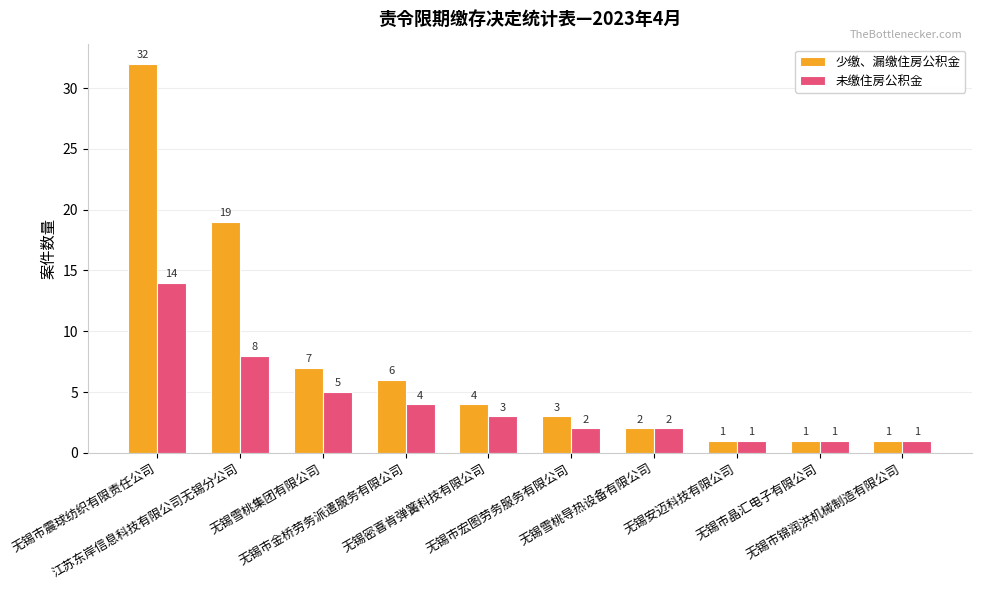

What is the label of the 6th bar from the left?

无锡市宏图劳务服务有限公司